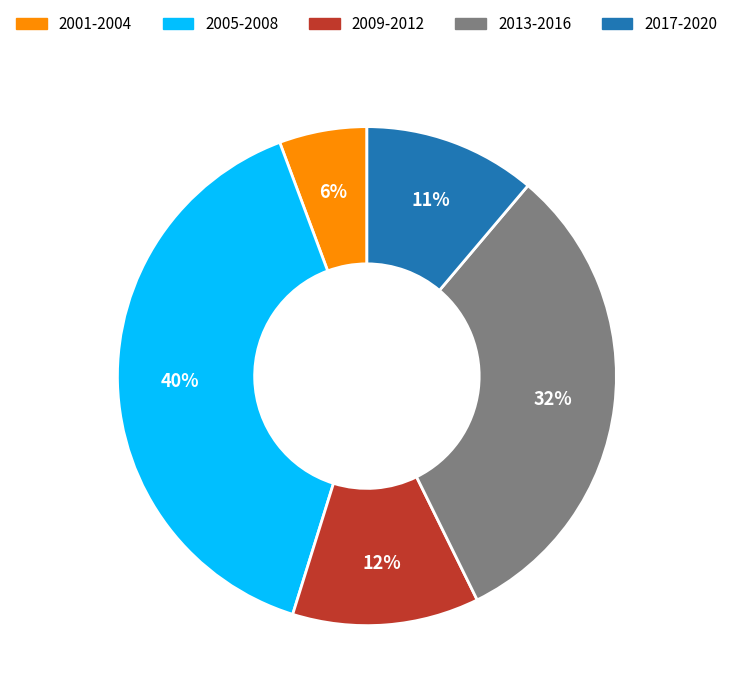

To the nearest percent, what is the combined percentage of 2017-2020 and 2013-2016?

43%